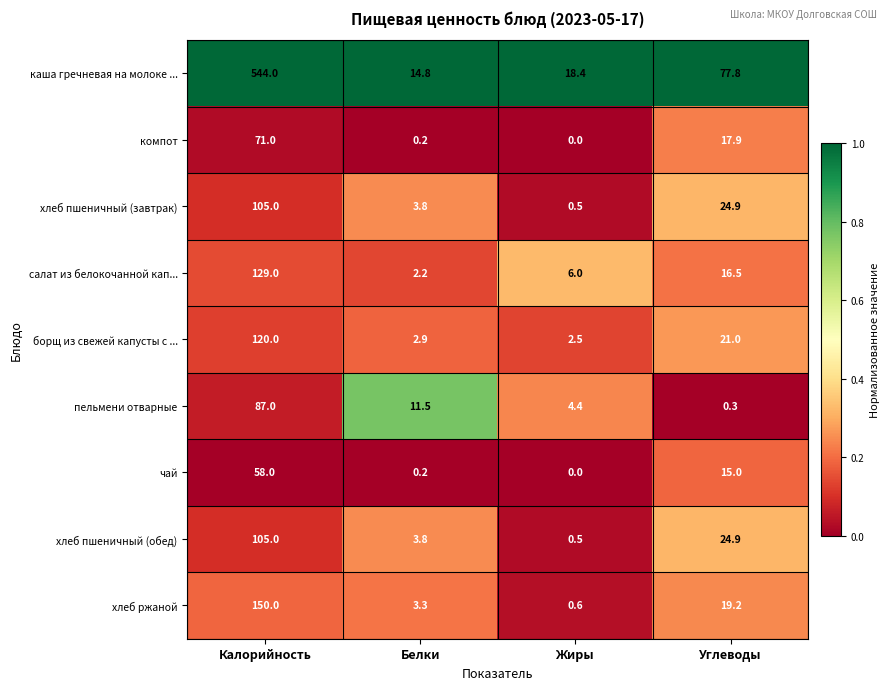

How many distinct data groups are displayed?

9